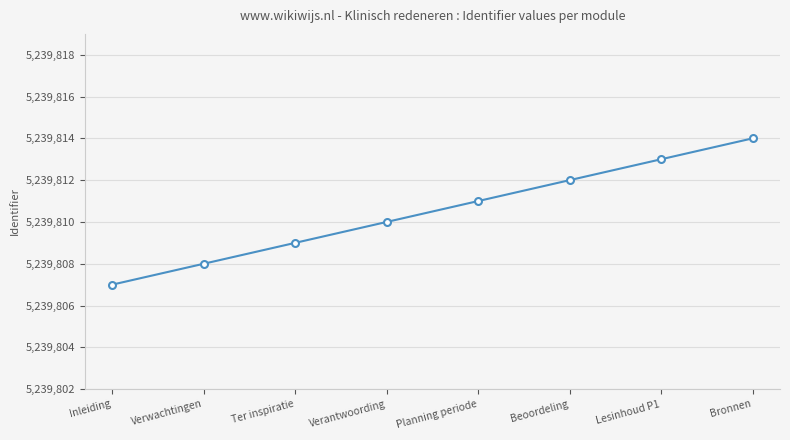

How many data points does each series have?

8